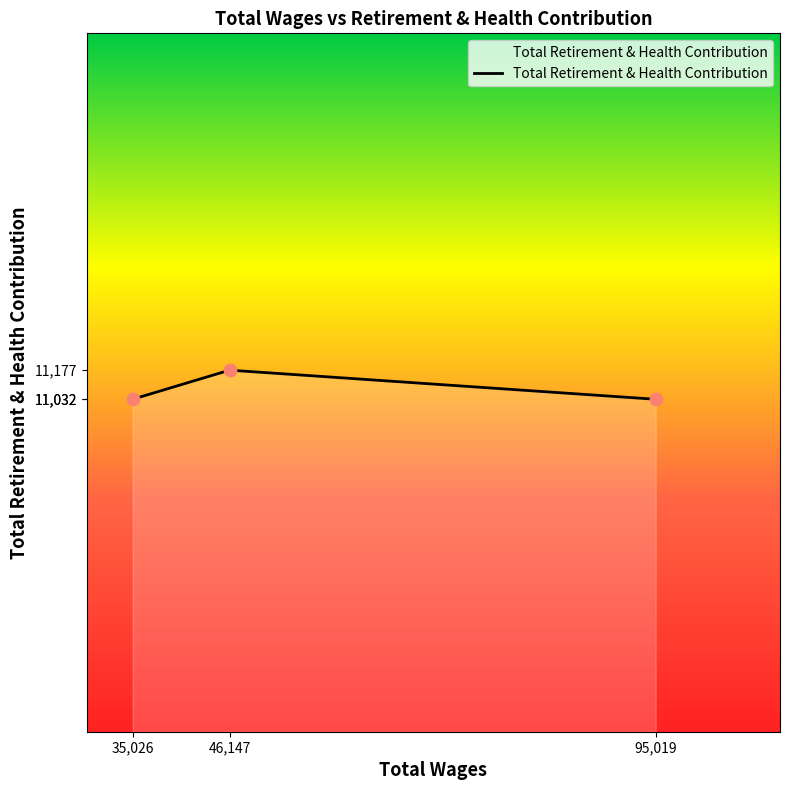

Which has a higher value, 46,147 or 95,019?

46,147